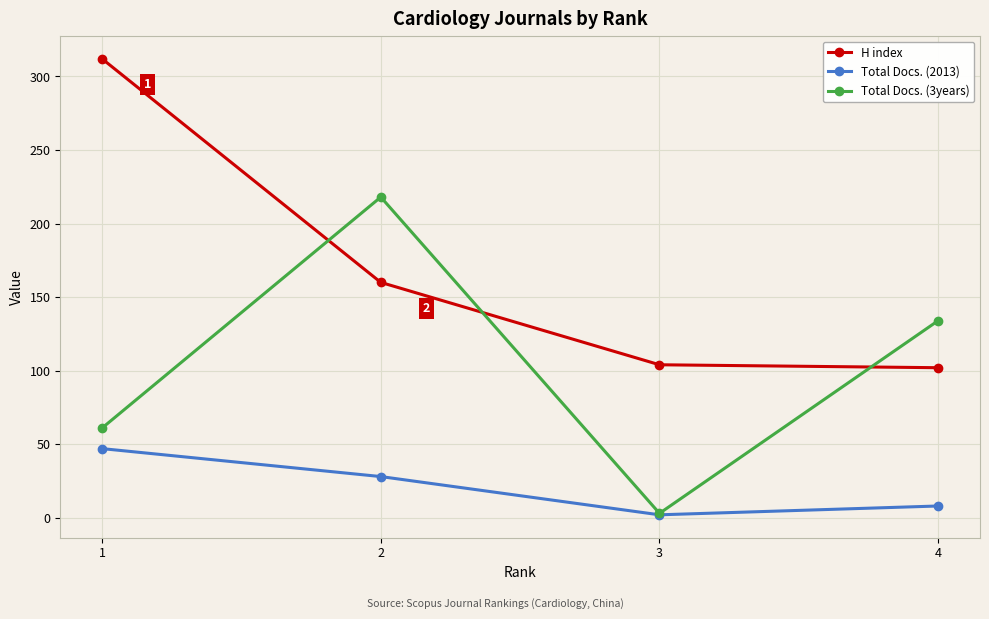

Count the Total Docs. (3years) values in the range 61 to 218.

3